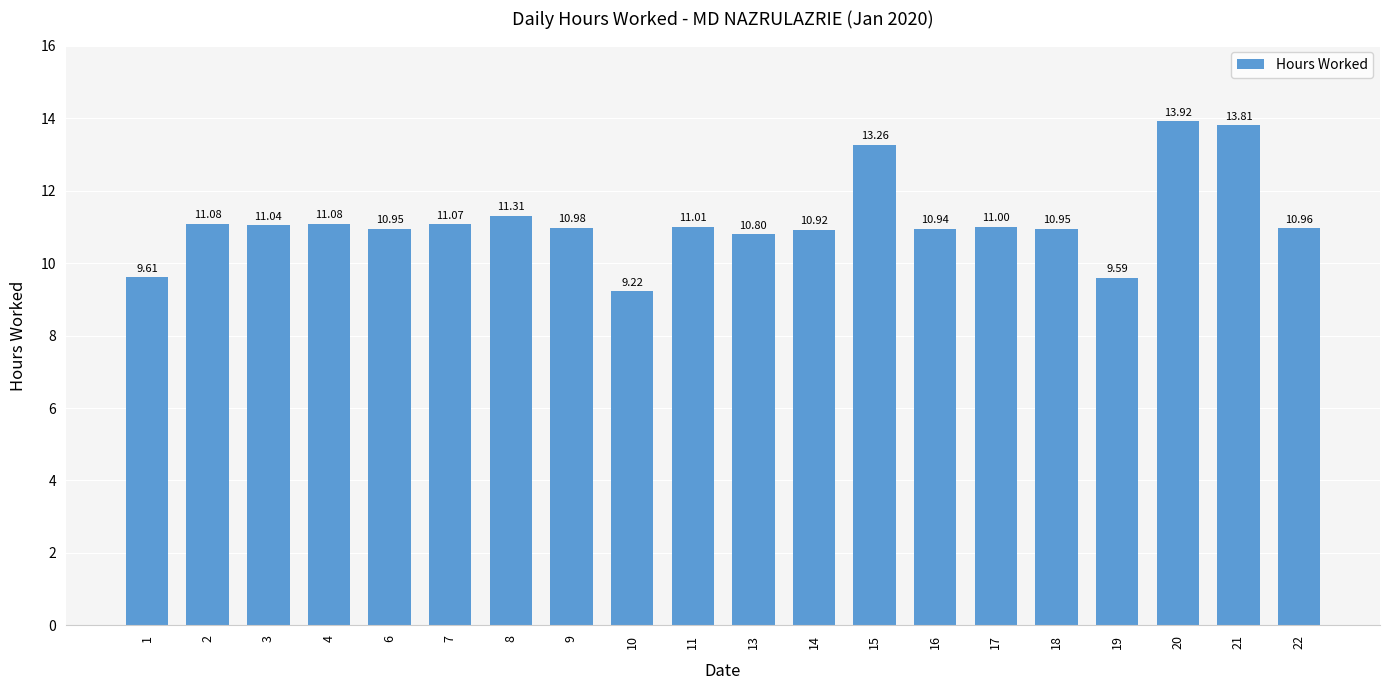

What is the change in value from 1 to 11?

+1.4